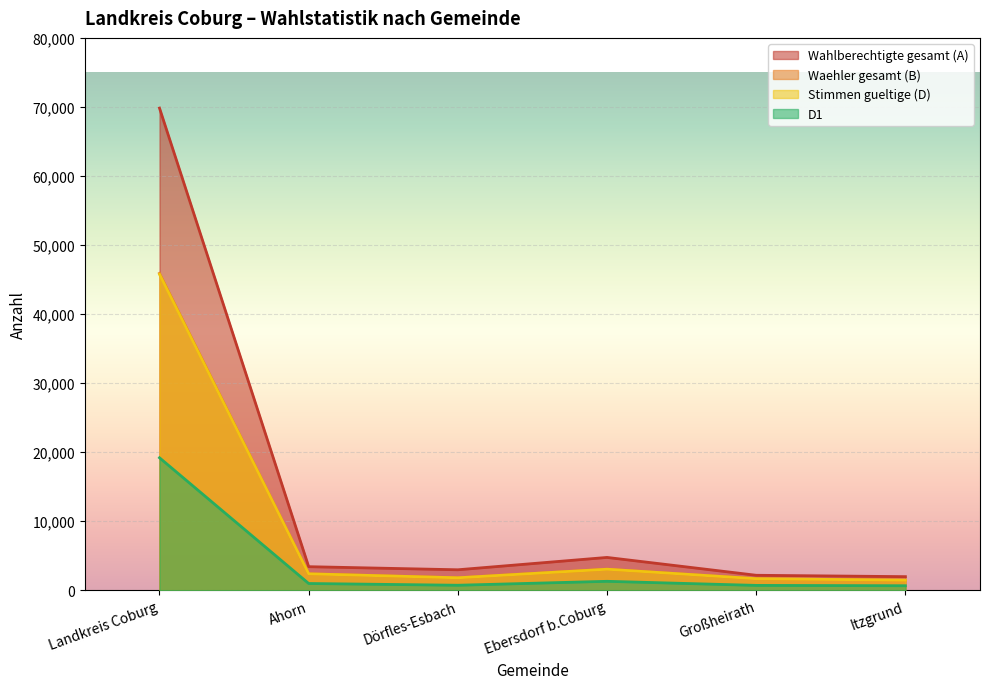

Reading right to left, transcribe all the data shown in this chart.

Wahlberechtigte gesamt (A): 1977	2176	4761	2973	3420	69834
Waehler gesamt (B): 1478	1681	3059	1818	2391	45895
Stimmen gueltige (D): 1463	1678	3052	1811	2386	45769
D1: 662	711	1302	733	985	19194